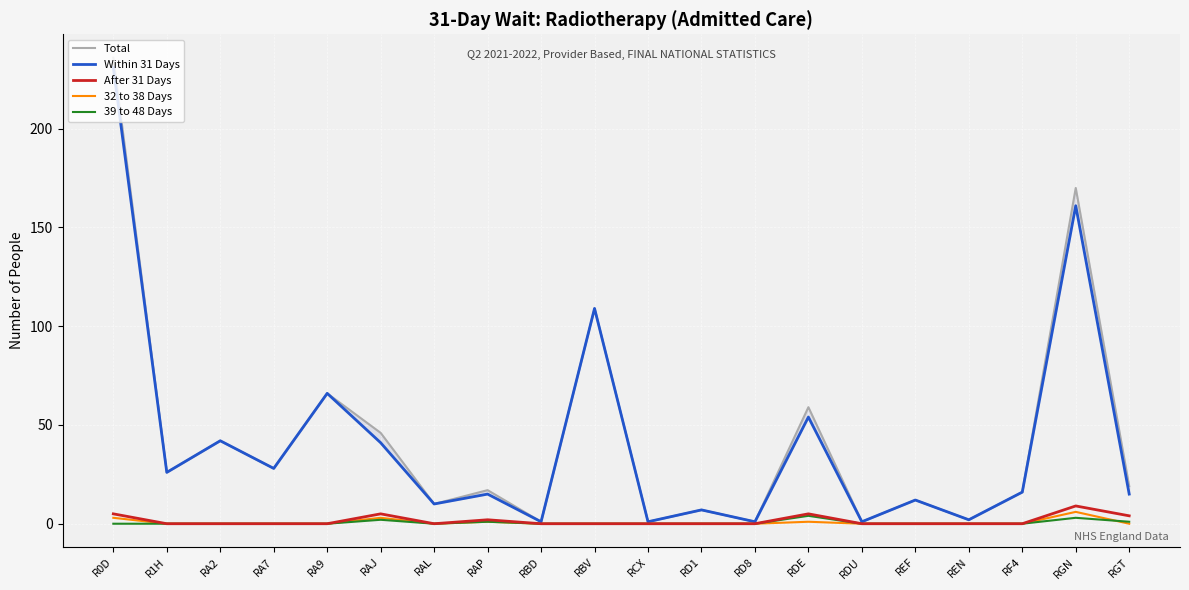

Reading left to right, extract all data points from this chart.

Total: 236	26	42	28	66	46	10	17	1	109	1	7	1	59	1	12	2	16	170	19
Within 31 Days: 231	26	42	28	66	41	10	15	1	109	1	7	1	54	1	12	2	16	161	15
After 31 Days: 5	0	0	0	0	5	0	2	0	0	0	0	0	5	0	0	0	0	9	4
32 to 38 Days: 3	0	0	0	0	3	0	1	0	0	0	0	0	1	0	0	0	0	6	0
39 to 48 Days: 0	0	0	0	0	2	0	1	0	0	0	0	0	4	0	0	0	0	3	1